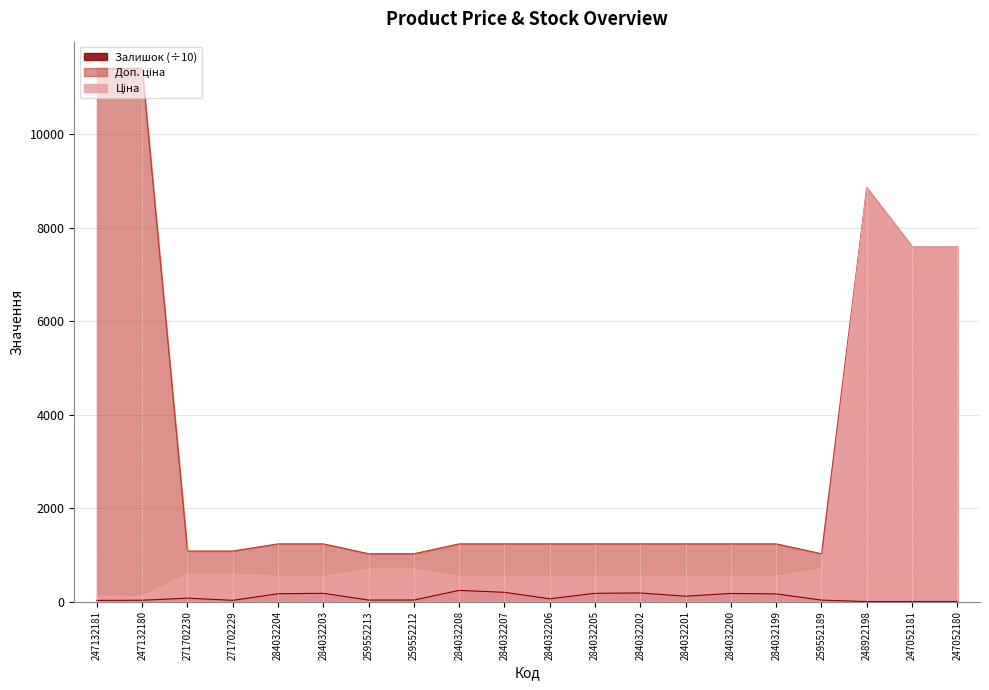

Reading right to left, what are all the values shown in this chart?

Ціна: 247052180=7596.5	247052181=7596.5	248922198=8856.7	259552189=693.7	284032199=539.0	284032200=539.0	284032201=539.0	284032202=539.0	284032205=539.0	284032206=539.0	284032207=539.0	284032208=539.0	259552212=693.7	259552213=693.7	284032203=539.0	284032204=539.0	271702229=589.9	271702230=589.9	247132180=114.1	247132181=114.1
Доп. ціна: 247052180=7596.5	247052181=7596.5	248922198=8856.7	259552189=1024.6	284032199=1235.4	284032200=1235.4	284032201=1235.4	284032202=1235.4	284032205=1235.4	284032206=1235.4	284032207=1235.4	284032208=1235.4	259552212=1024.6	259552213=1024.6	284032203=1235.4	284032204=1235.4	271702229=1081.7	271702230=1081.7	247132180=11410.0	247132181=11410.0
Залишок: 247052180=2.1	247052181=2.0	248922198=1.1	259552189=32.2	284032199=165.3	284032200=174.2	284032201=115.3	284032202=184.5	284032205=177.5	284032206=60.5	284032207=198.6	284032208=240.0	259552212=33.3	259552213=33.0	284032203=177.4	284032204=168.2	271702229=27.2	271702230=73.5	247132180=28.8	247132181=26.0